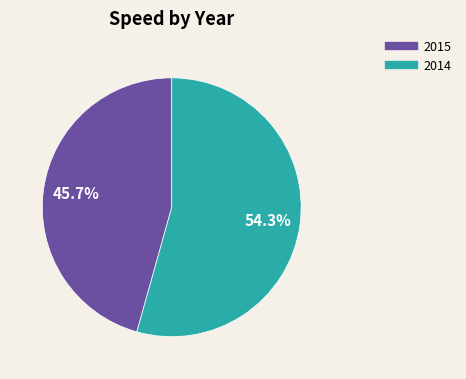

True or false: 2015 accounts for 46% of the total.

True